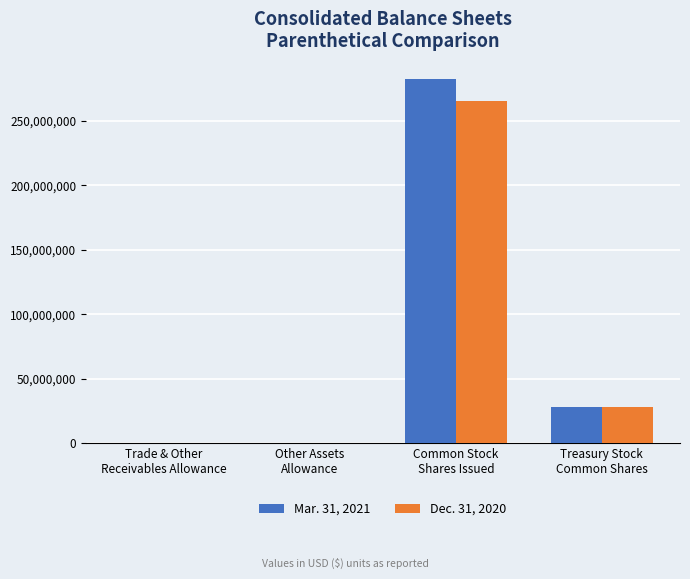

What is the maximum value shown in the chart?

282414098